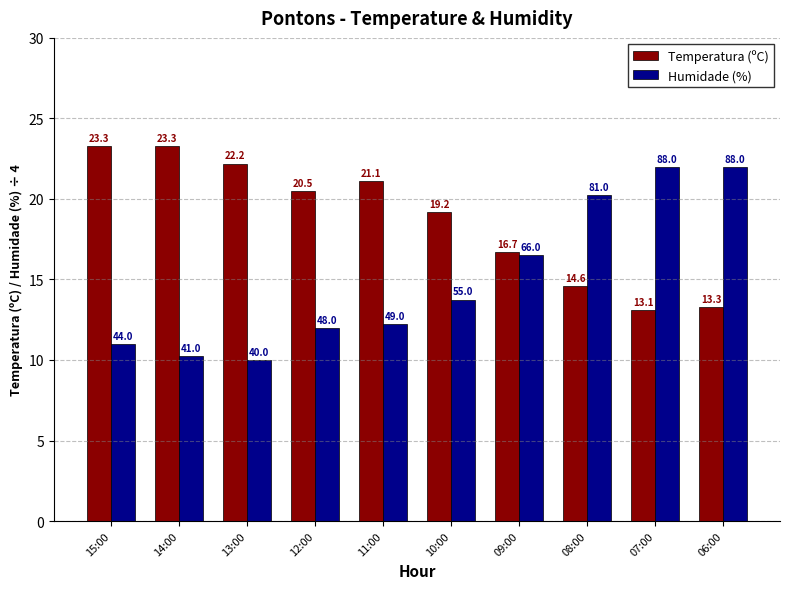

Count the number of categories in the chart.

10